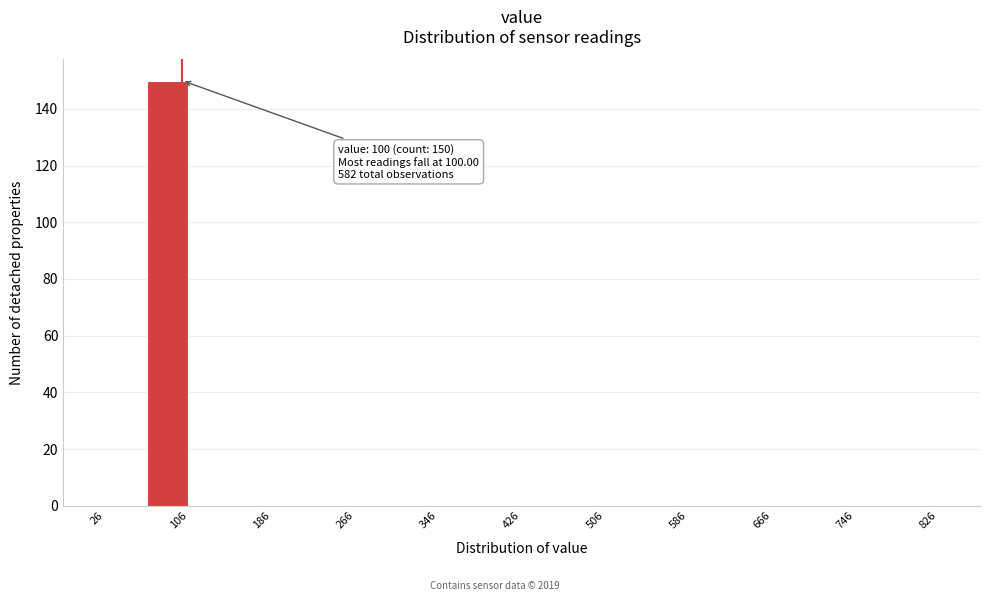

Which range on the x-axis has the tallest bar?

66 to 106